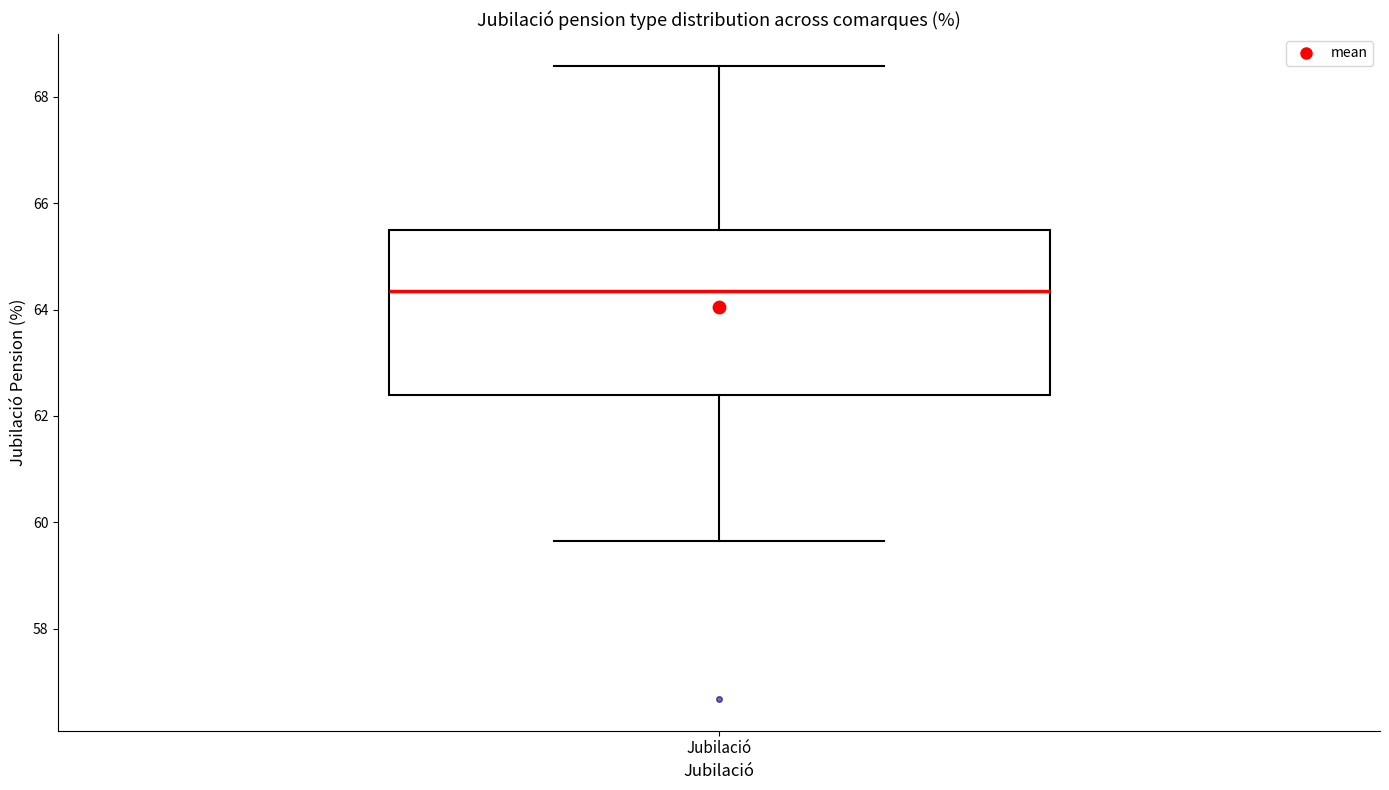

Where does the lower whisker of the box for Jubilació end on the y-axis? The values are not printed on the chart, so give them approximately, as read against the axis.

59.6